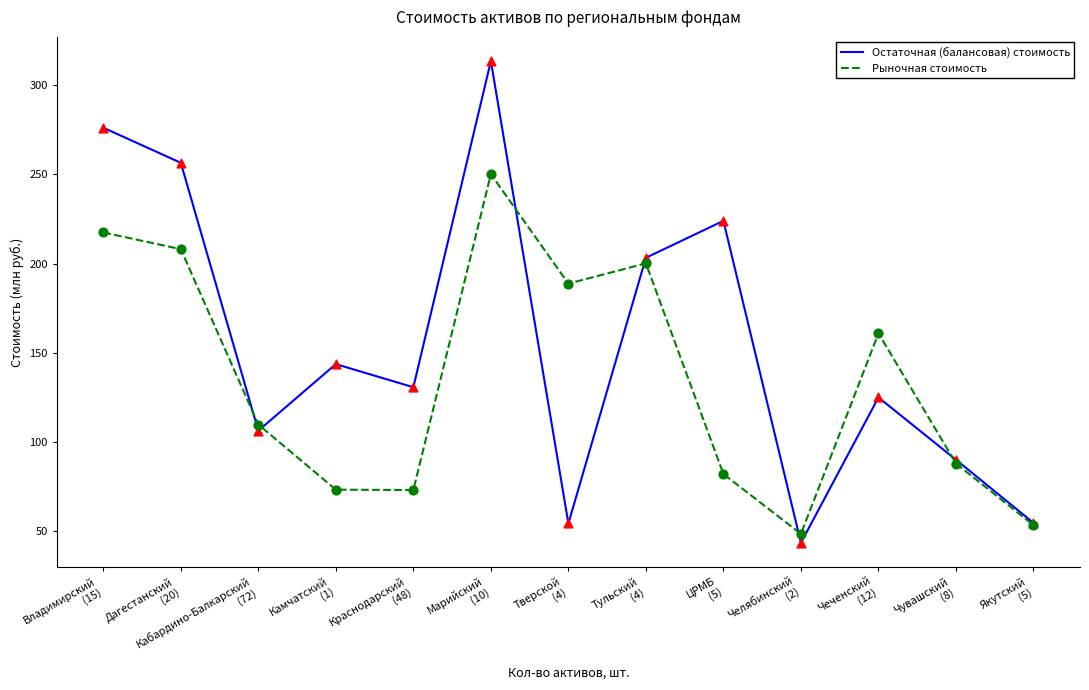

Which series has the largest range (max minus min)?

Остаточная (балансовая) стоимость